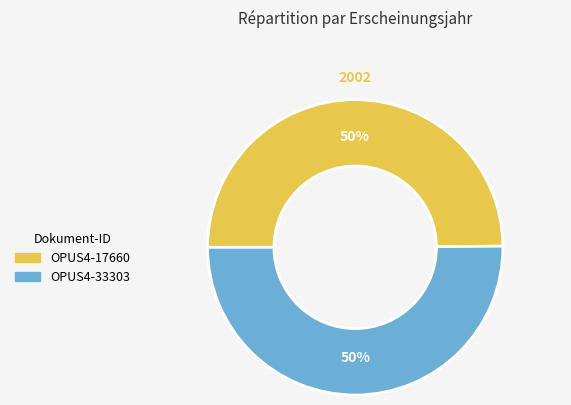

To the nearest percent, what percentage of the pie is OPUS4-17660?

50%